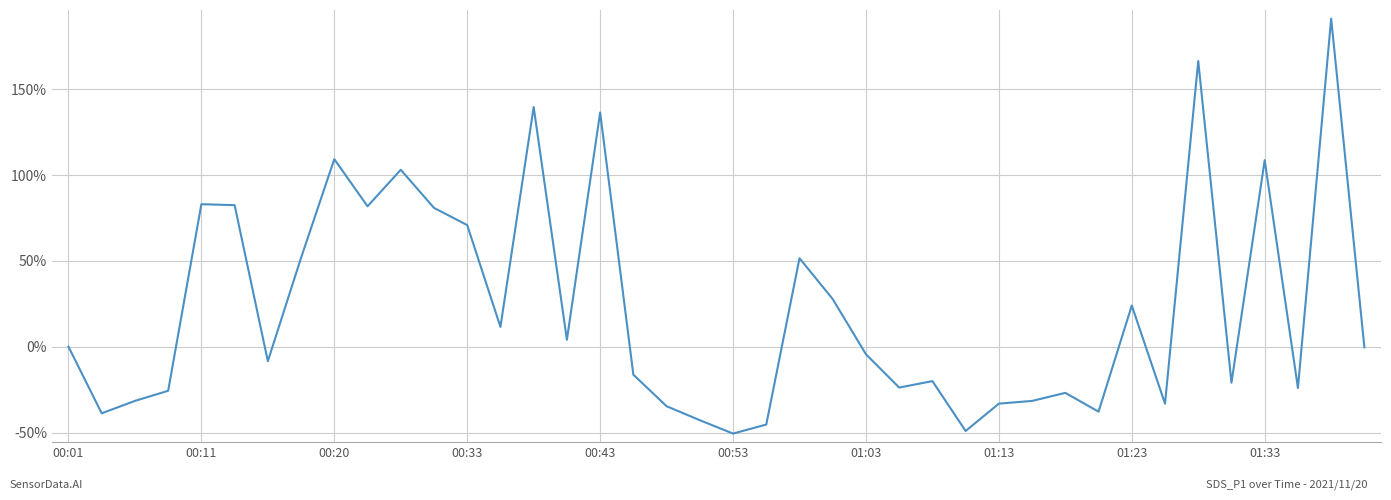

What is the difference between the maximum and minimum values?

241.8